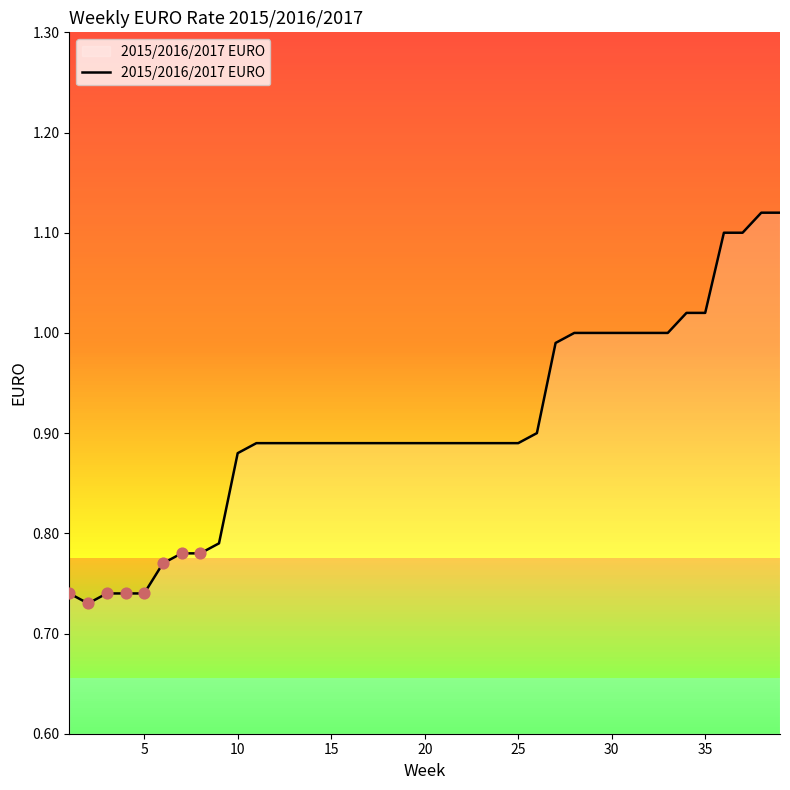

What is the difference between the maximum and minimum values?

0.4